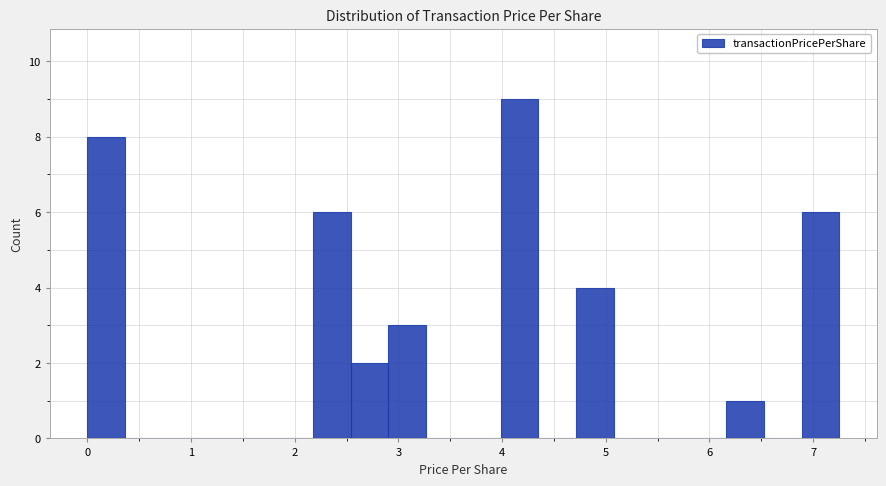

Around what value on the x-axis is the tallest bar? Give the approximate position of its centre, as read against the axis.

4.2